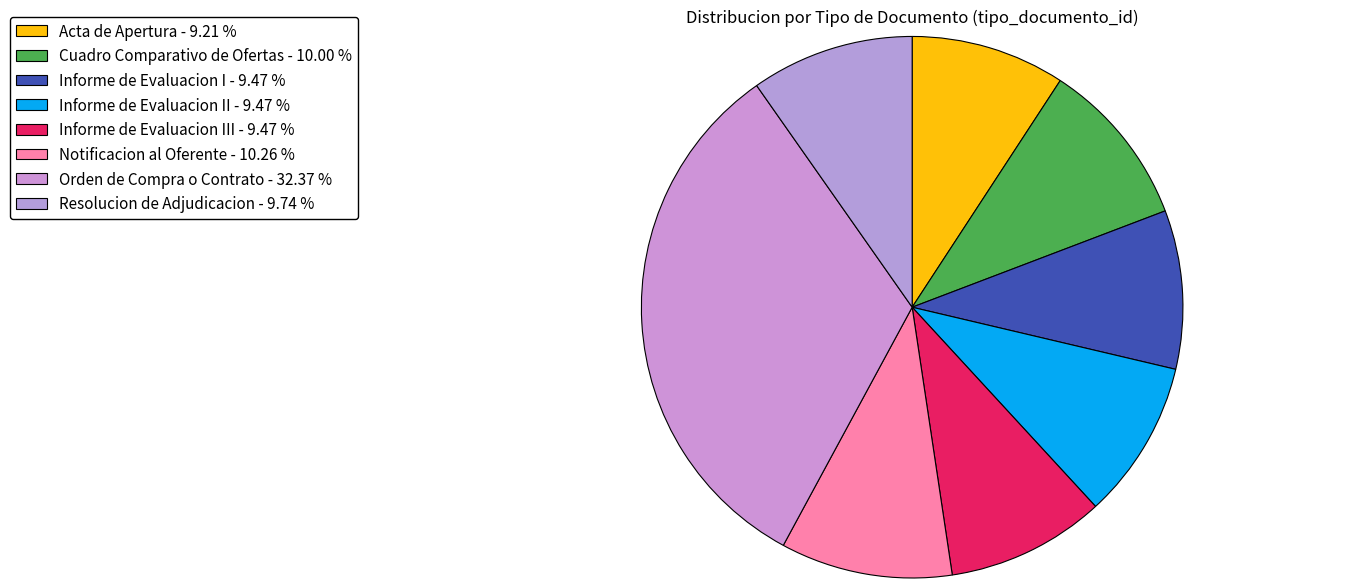

Does any single category account for the majority?

No